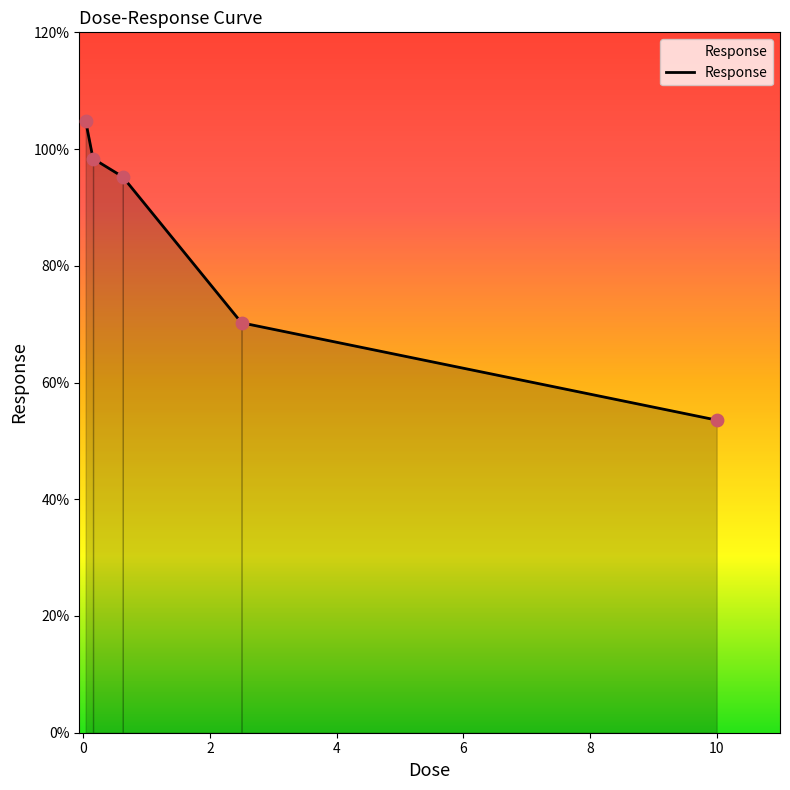

What is the difference between the second highest and second lowest values?

28.1